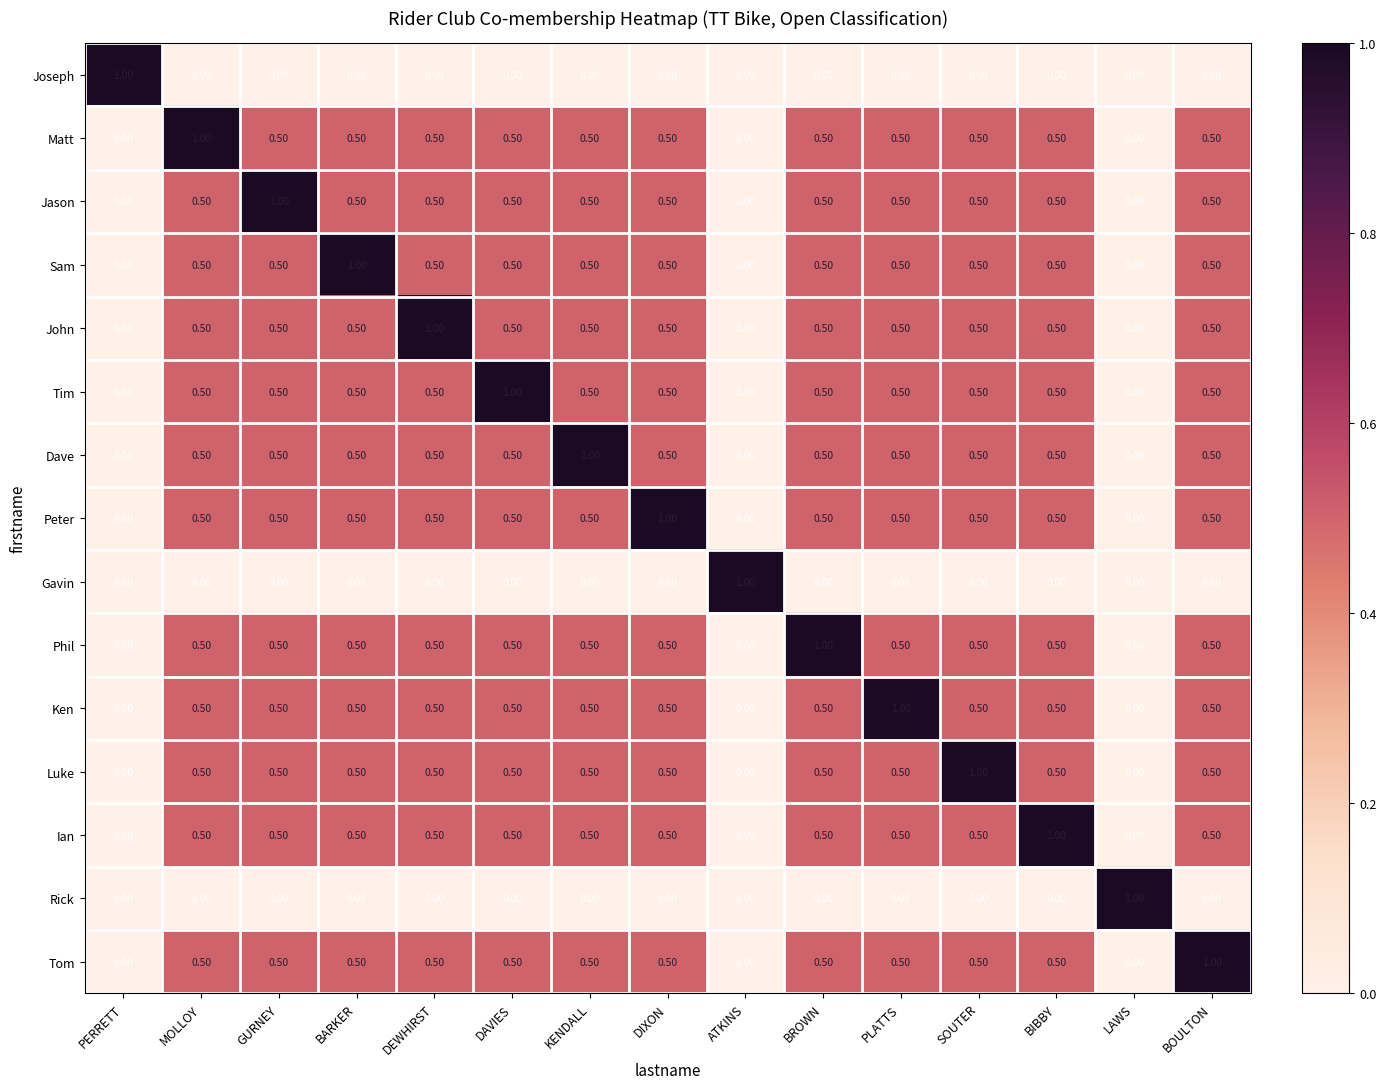

What is the spread (max minus min) of values at SOUTER?

1.0